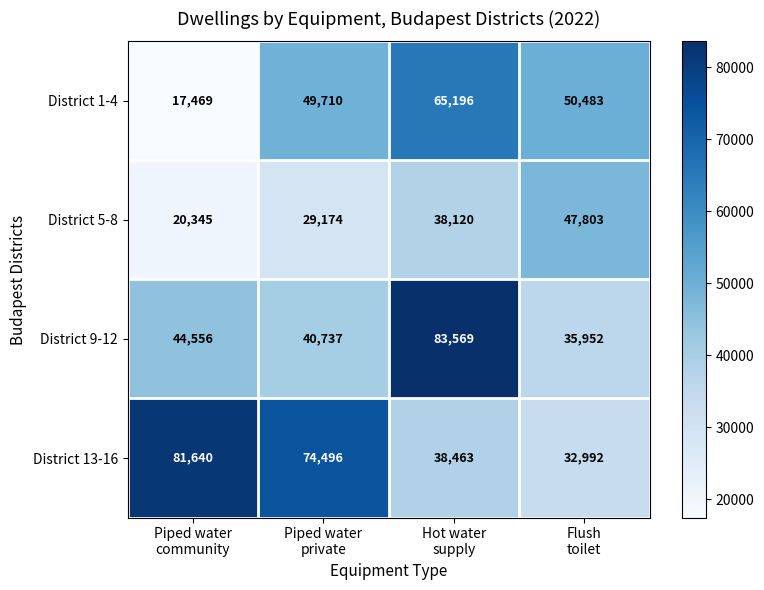

Rank the series by their maximum value, from highest to lowest.

District 9-12, District 13-16, District 1-4, District 5-8